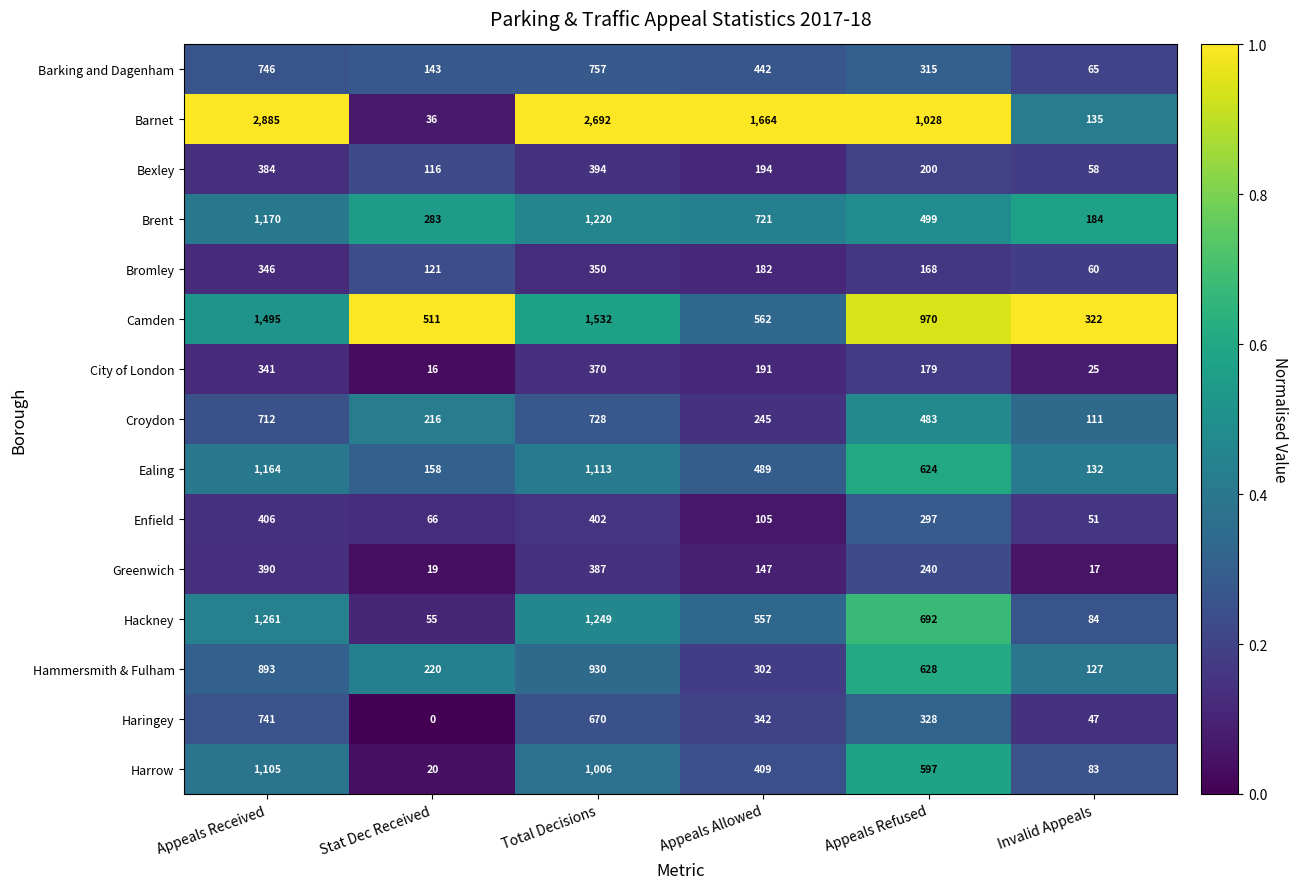

Rank the series by their maximum value, from lowest to highest.

Bromley, City of London, Greenwich, Bexley, Enfield, Croydon, Haringey, Barking and Dagenham, Hammersmith & Fulham, Harrow, Ealing, Brent, Hackney, Camden, Barnet